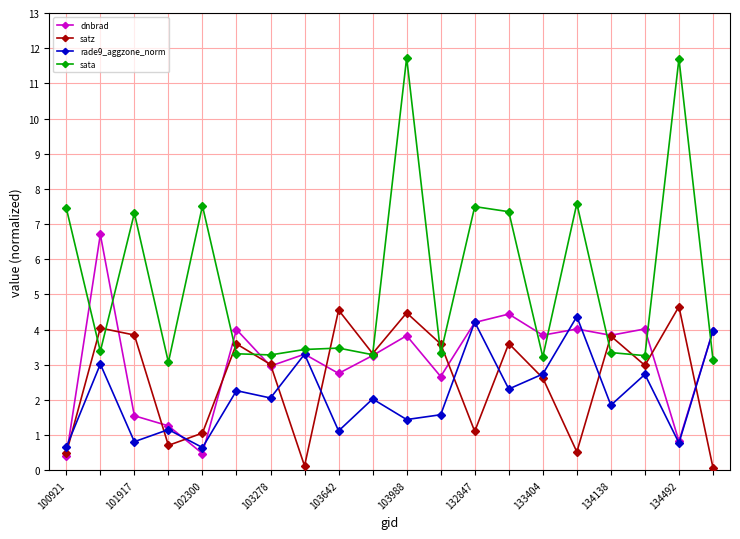

True or false: rade9_aggzone_norm and sata intersect in this chart.

True